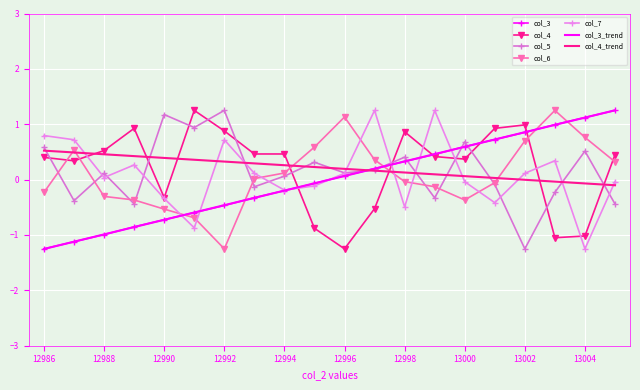

Reading left to right, transcribe all the data shown in this chart.

col_3: 12986=-1.2	12987=-1.1	12988=-1.0	12989=-0.9	12990=-0.7	12991=-0.6	12992=-0.5	12993=-0.3	12994=-0.2	12995=-0.1	12996=0.1	12997=0.2	12998=0.3	12999=0.5	13000=0.6	13001=0.7	13002=0.9	13003=1.0	13004=1.1	13005=1.2
col_4: 12986=0.4	12987=0.3	12988=0.5	12989=0.9	12990=-0.3	12991=1.2	12992=0.9	12993=0.5	12994=0.5	12995=-0.9	12996=-1.2	12997=-0.5	12998=0.9	12999=0.4	13000=0.4	13001=0.9	13002=1.0	13003=-1.0	13004=-1.0	13005=0.4
col_5: 12986=0.6	12987=-0.4	12988=0.1	12989=-0.4	12990=1.2	12991=0.9	12992=1.2	12993=-0.1	12994=0.1	12995=0.3	12996=0.1	12997=0.2	12998=0.4	12999=-0.3	13000=0.7	13001=-0.1	13002=-1.2	13003=-0.2	13004=0.5	13005=-0.4
col_6: 12986=-0.2	12987=0.5	12988=-0.3	12989=-0.4	12990=-0.5	12991=-0.7	12992=-1.2	12993=0.0	12994=0.1	12995=0.6	12996=1.1	12997=0.4	12998=-0.0	12999=-0.1	13000=-0.4	13001=-0.1	13002=0.7	13003=1.2	13004=0.8	13005=0.3
col_7: 12986=0.8	12987=0.7	12988=0.0	12989=0.3	12990=-0.3	12991=-0.9	12992=0.7	12993=0.1	12994=-0.2	12995=-0.1	12996=0.1	12997=1.2	12998=-0.5	12999=1.2	13000=-0.0	13001=-0.4	13002=0.1	13003=0.3	13004=-1.2	13005=-0.0